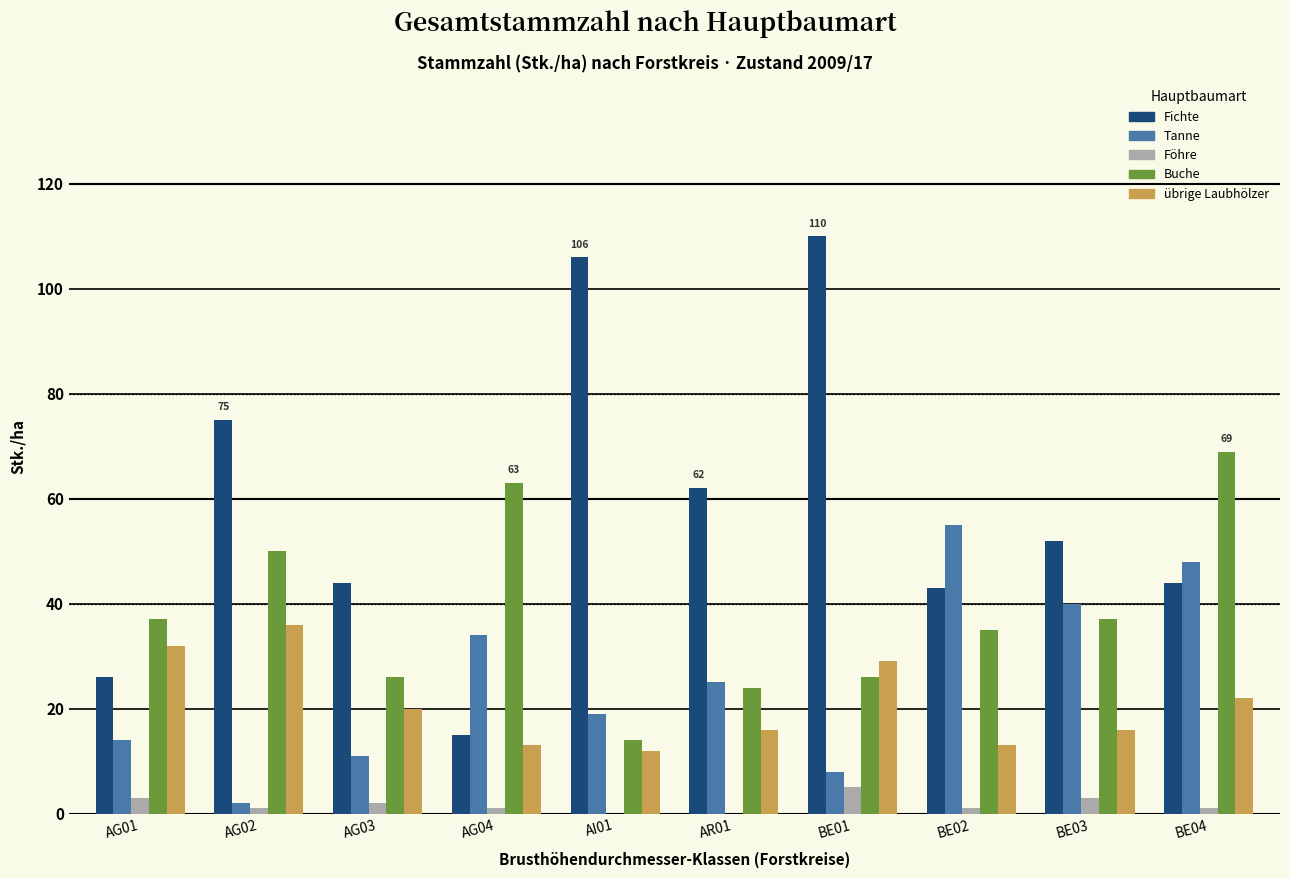

Is the value of Fichte at AG04 greater than the value of Buche at BE01?

No